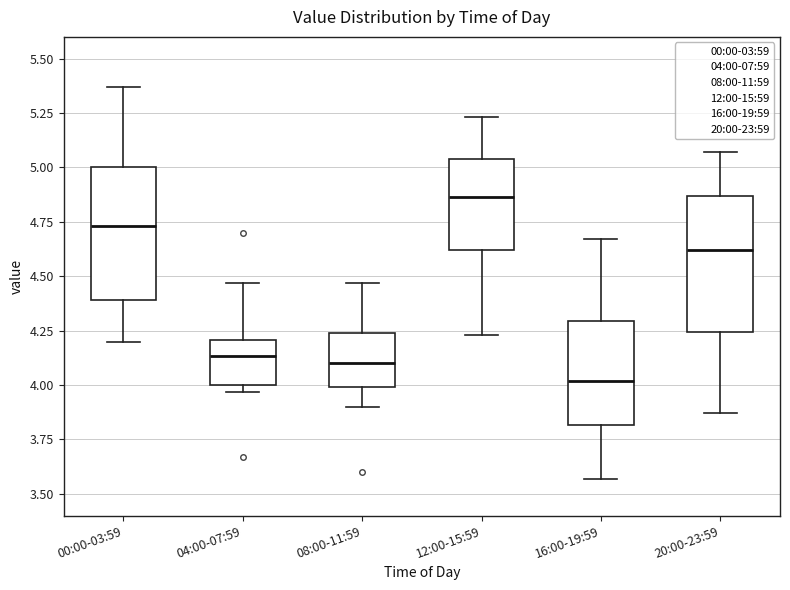

Reading left to right, read every box against the y-axis: the position of its median line, the range the box covers, and the ends of its whiskers. The values are not printed on the chart, so give them approximately, as read against the axis.

00:00-03:59: median 4.75, box 4.40 to 5.00, whiskers 4.20 to 5.35
04:00-07:59: median 4.15, box 4.00 to 4.20, whiskers 3.95 to 4.45
08:00-11:59: median 4.10, box 4.00 to 4.25, whiskers 3.90 to 4.45
12:00-15:59: median 4.85, box 4.60 to 5.05, whiskers 4.25 to 5.25
16:00-19:59: median 4.00, box 3.80 to 4.30, whiskers 3.55 to 4.65
20:00-23:59: median 4.60, box 4.25 to 4.85, whiskers 3.85 to 5.05